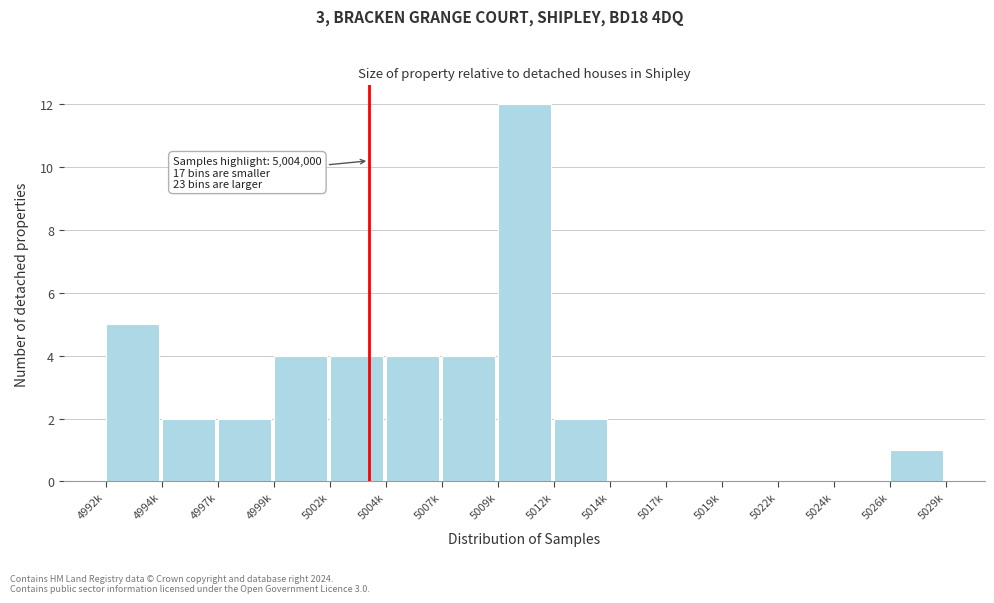

Reading right to left, list all the values displayed in this chart.

5026k=1	5024k=0	5022k=0	5019k=0	5017k=0	5014k=0	5012k=2	5009k=12	5007k=4	5004k=4	5002k=4	4999k=4	4997k=2	4994k=2	4992k=5